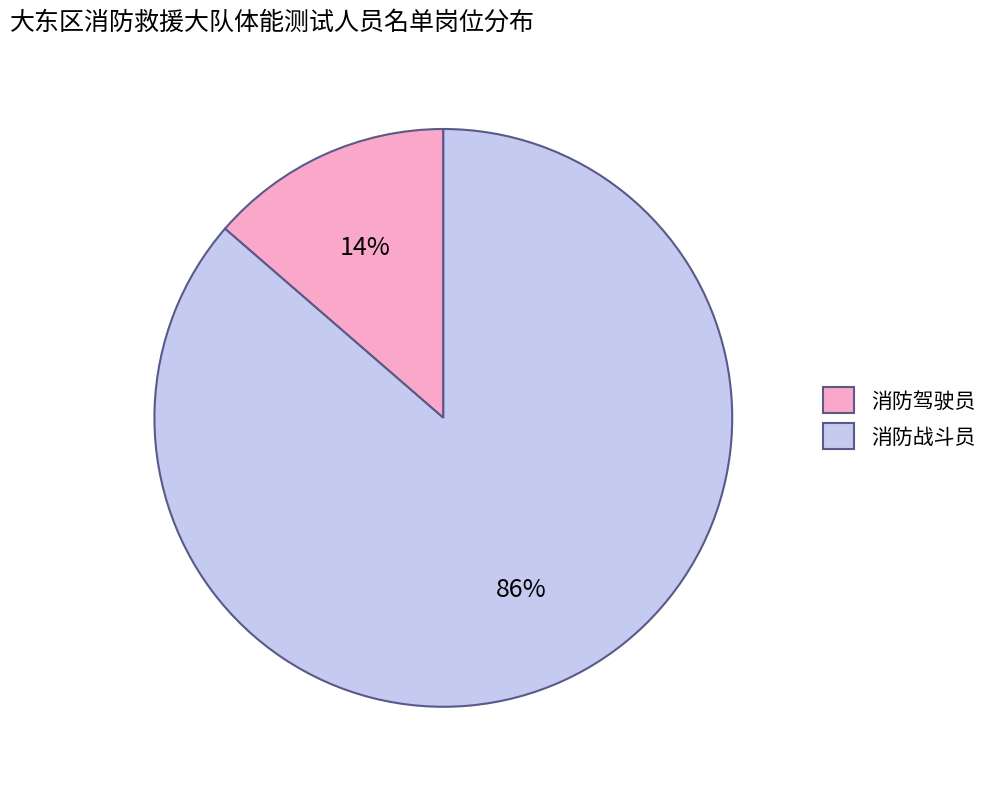

Is 消防驾驶员 the majority of the pie?

No